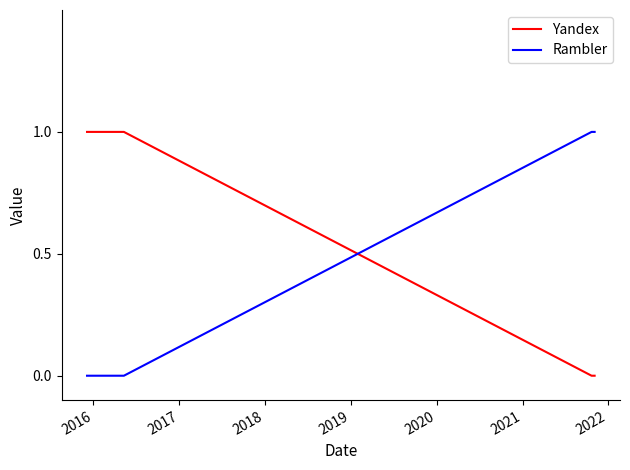

What is the difference between the second highest and second lowest values in the Rambler series?

1